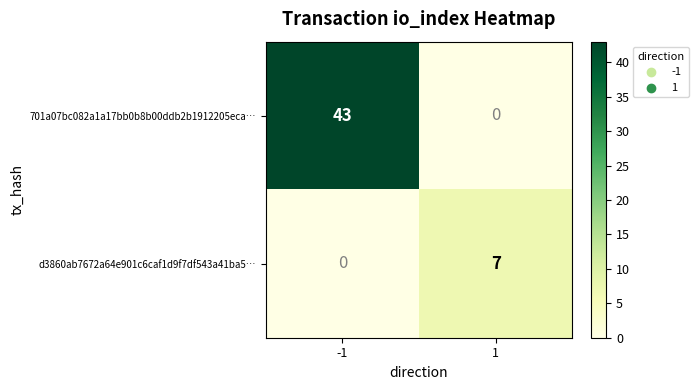

What is the greatest value displayed?

43